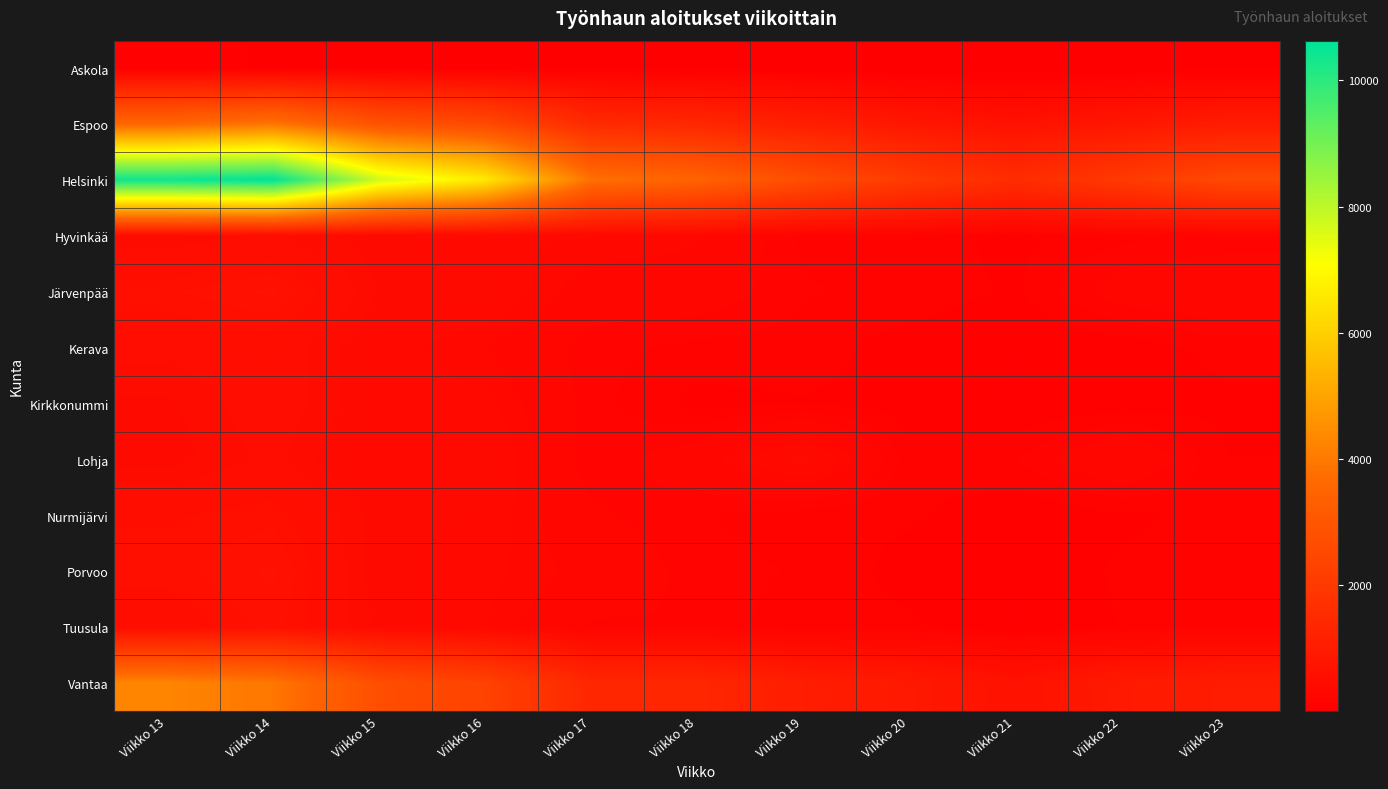

At which category is the sum across all series the highest?

Viikko 14